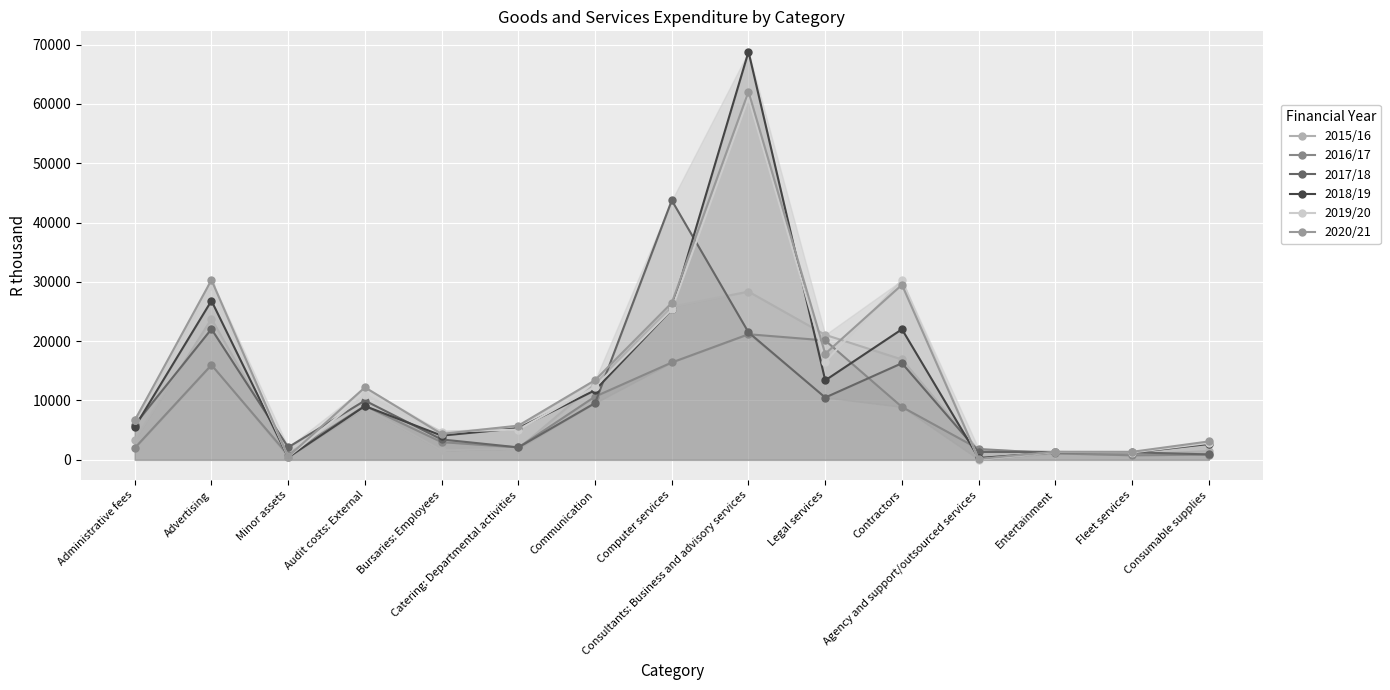

Reading right to left, transcribe all the data shown in this chart.

2015/16: 1462	873	1323	1579	16914	21070	28352	25801	12799	1883	1592	8778	1093	23752	3318
2016/17: 880	766	1086	1830	8912	20124	21167	16406	10660	2085	2980	9105	801	15993	1989
2017/18: 914	1263	1321	1330	16285	10500	21483	43729	9569	2098	3433	9987	2112	22045	5900
2018/19: 2676	1219	1247	307	22009	13395	68783	25361	11727	5334	4080	9064	416	26811	5524
2019/20: 2843	1230	1296	53	30266	16530	61018	25377	12302	5098	4736	10984	492	29323	6693
2020/21: 3101	1349	1363	142	29504	17883	62067	26462	13428	5765	4365	12219	534	30308	6633